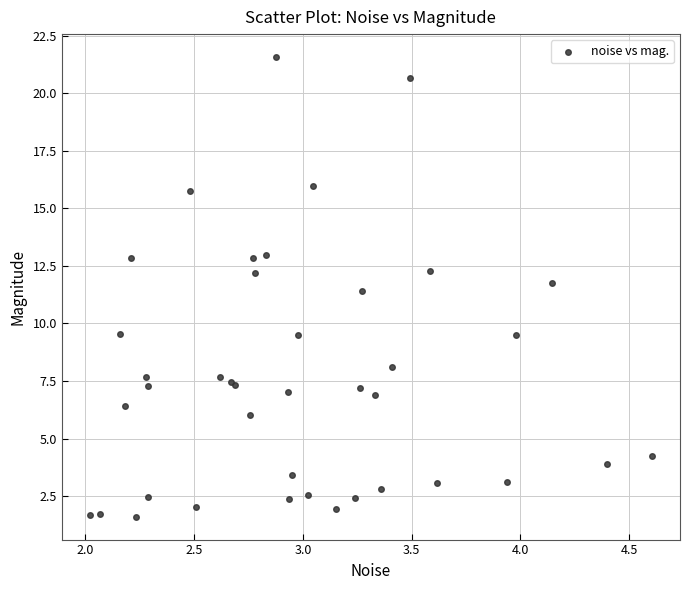

What Y value in the scatter plot is closest to 11?

11.4